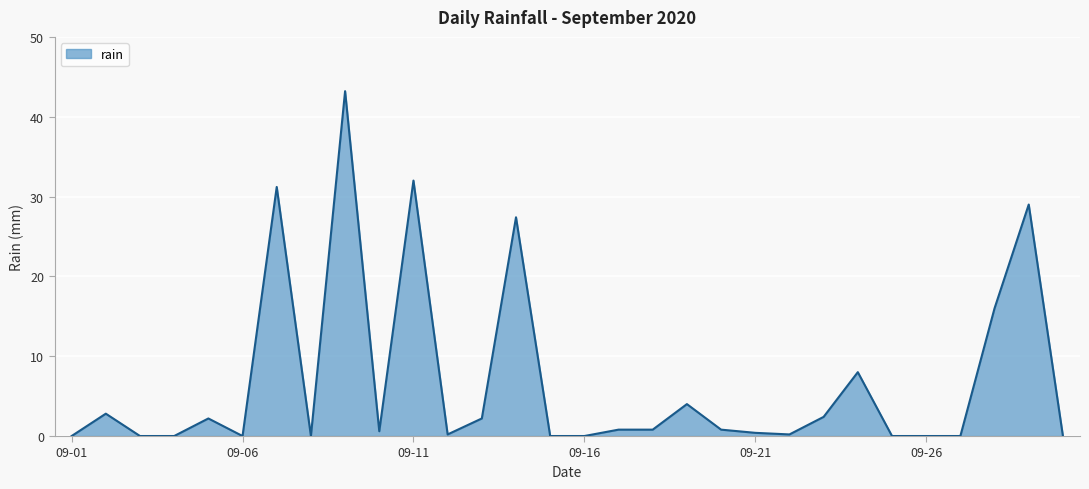

What is the greatest value displayed?

43.2